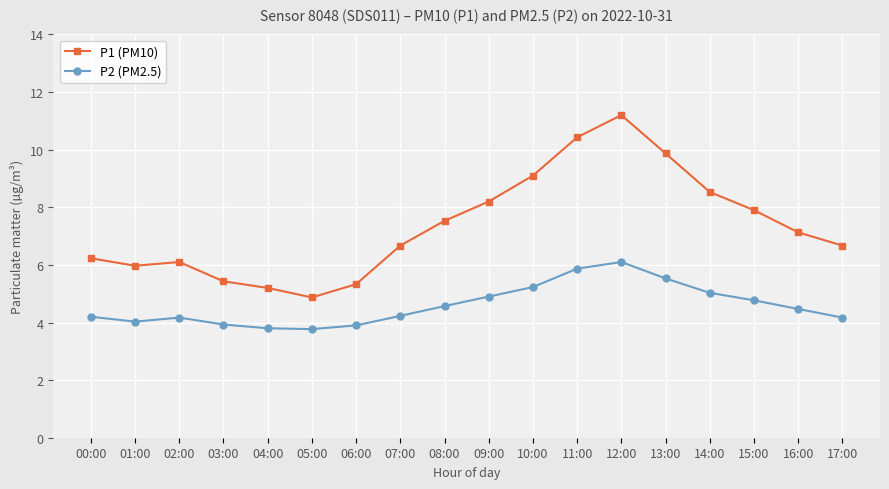

Which category has the lowest value in the P1 (PM10) series?

05:00